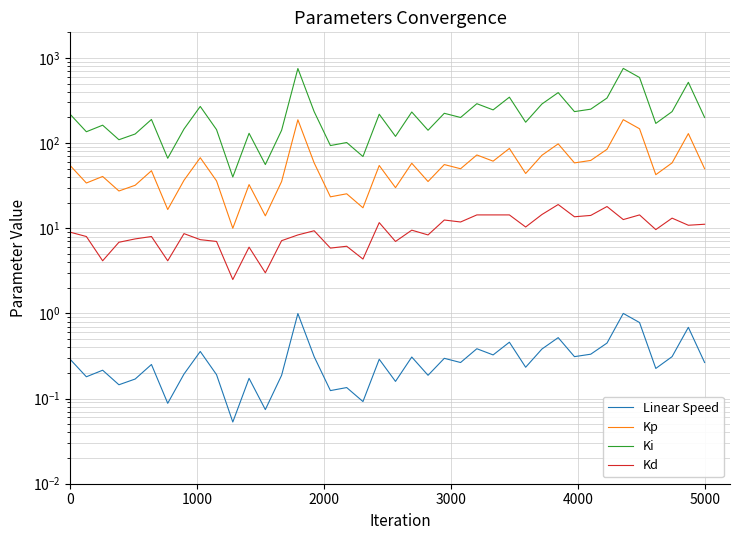

Is the value of Kp at 20 greater than the value of Ki at 0?

No